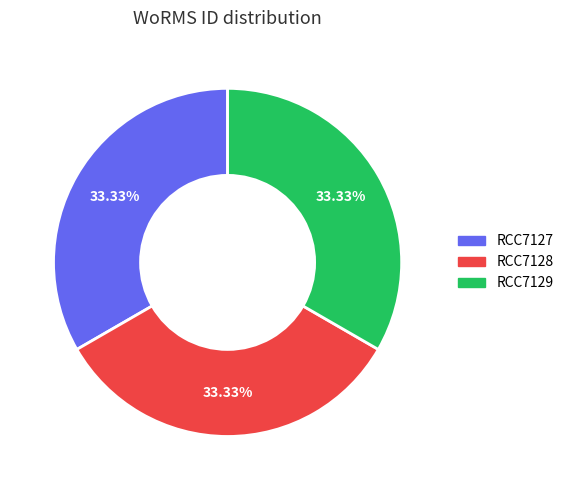

Is RCC7128 the majority of the pie?

No